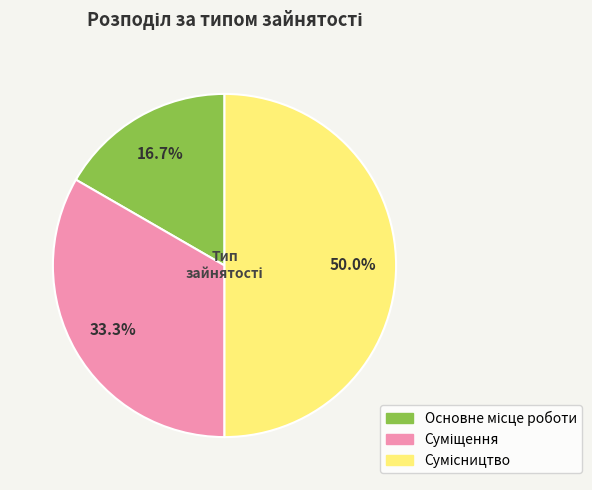

Is it true that Сумісництво is 64% of the pie?

False